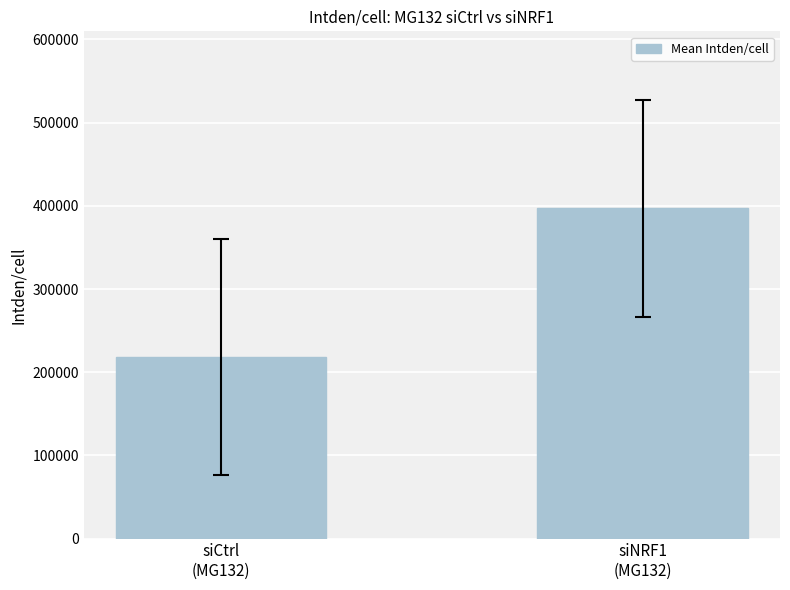

List the labels in order of value, smallest first.

siCtrl
(MG132), siNRF1
(MG132)